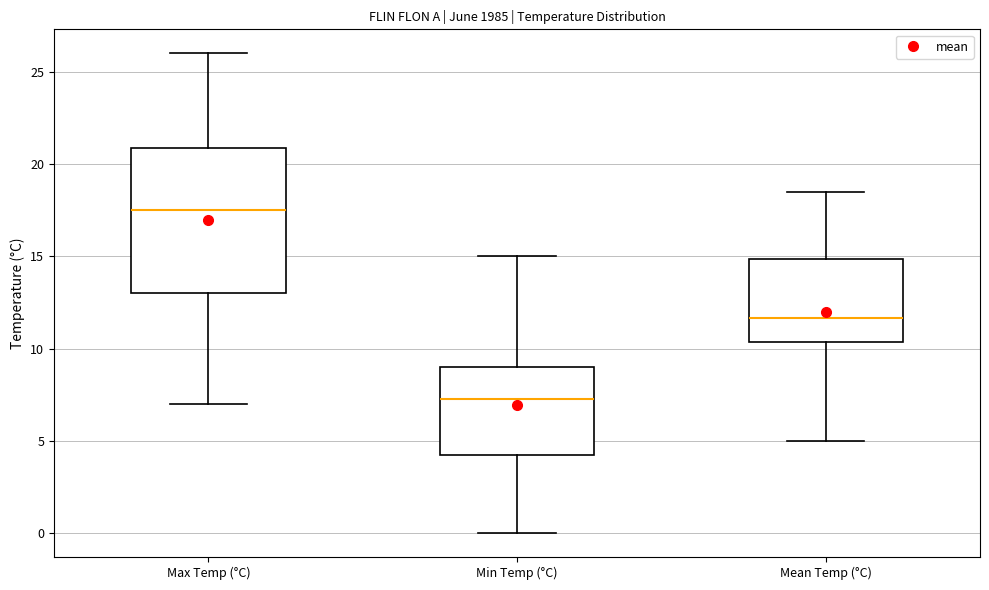

Comparing the boxes themselves (not the whiskers), which one is the tallest?

Max Temp (°C)